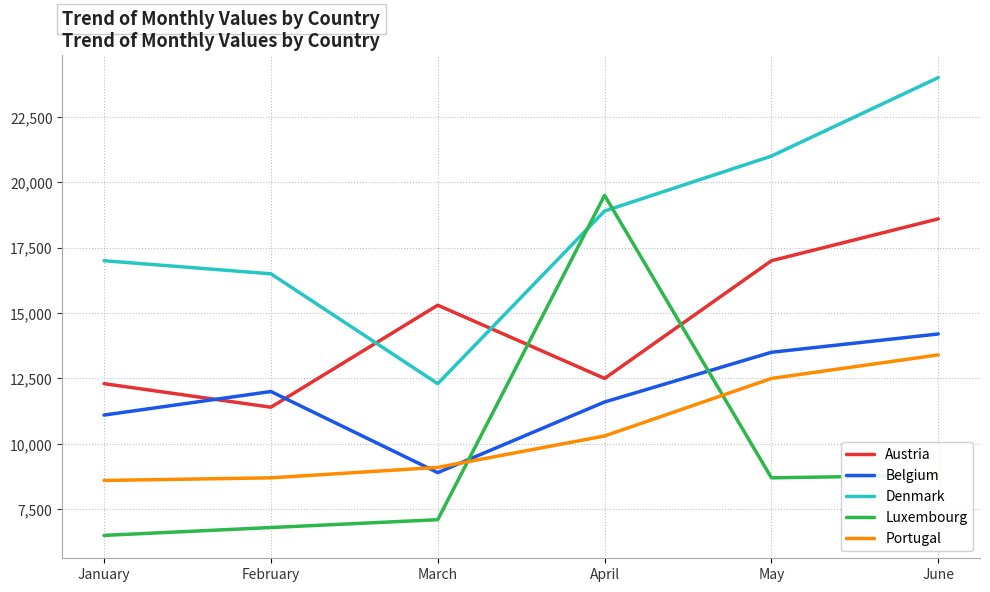

At how many categories does at least one series exceed 9140?

6